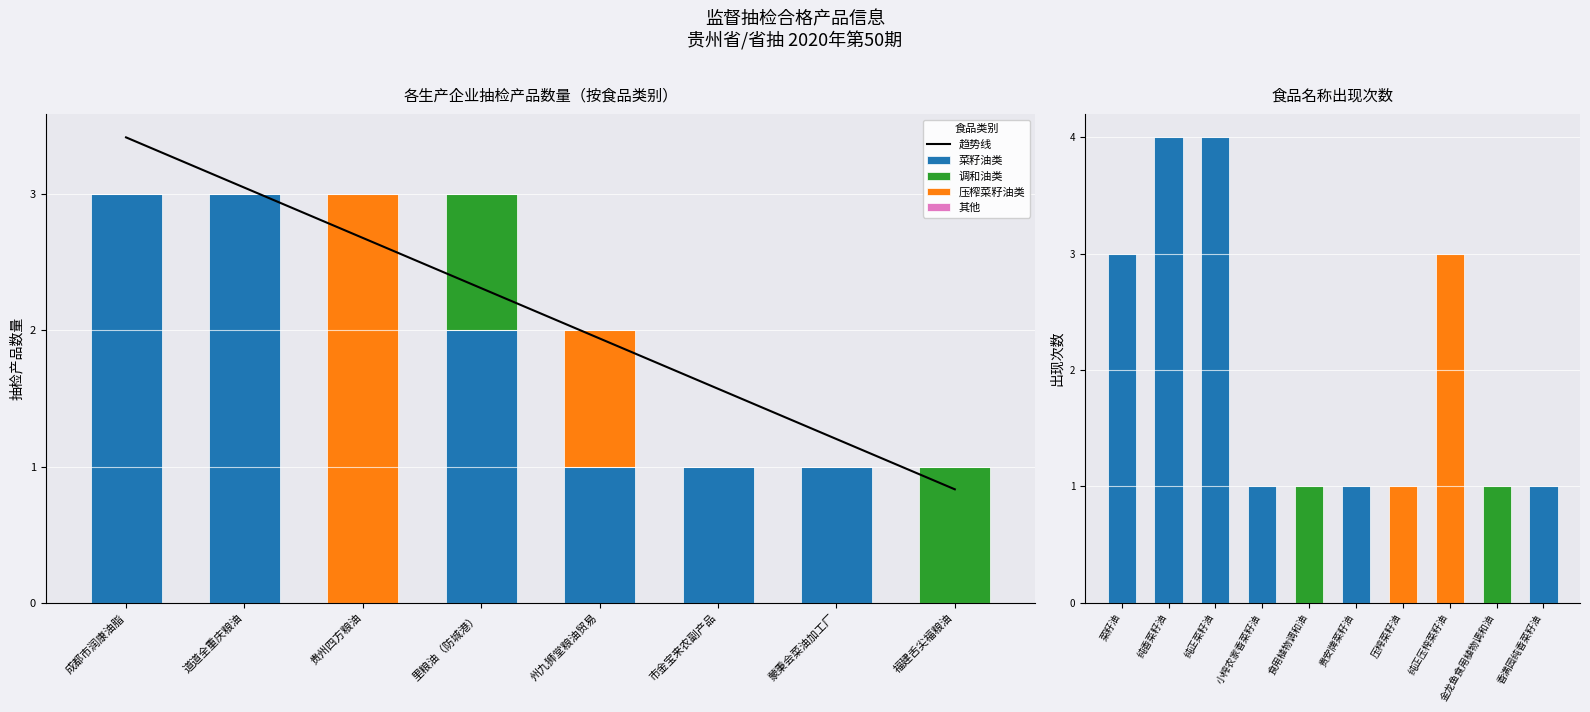

What is the highest value of the 菜籽油类 series?

3